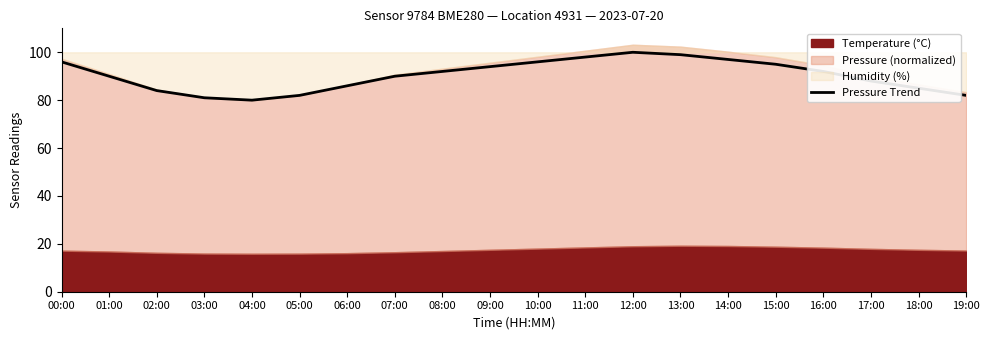

Count the number of categories in the chart.

20